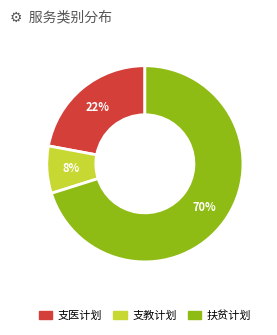

Which slice is the largest?

扶贫计划